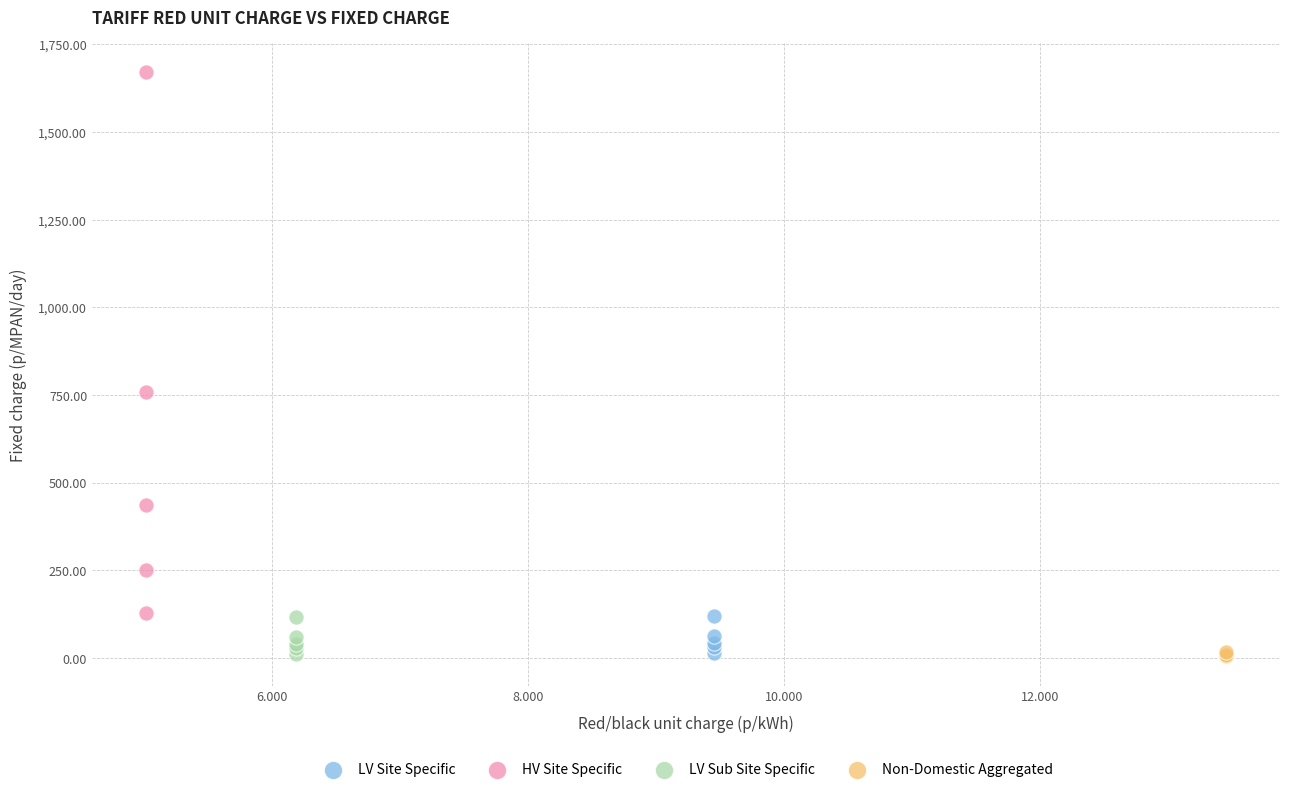

Which series contains the highest Y value?

HV Site Specific